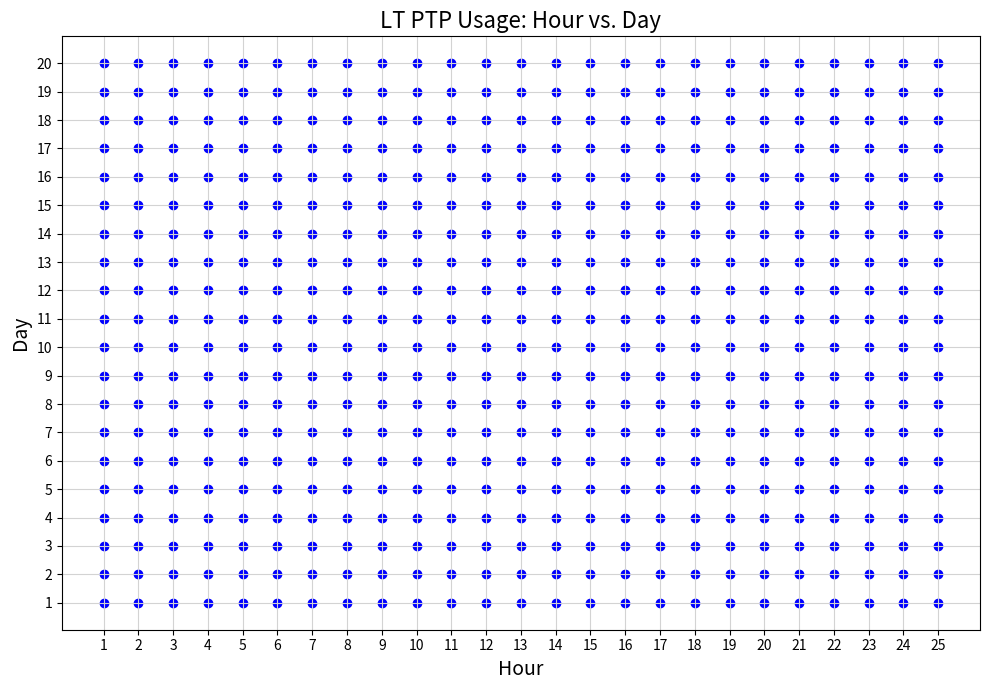

What is the range of Y values (max minus min)?

19